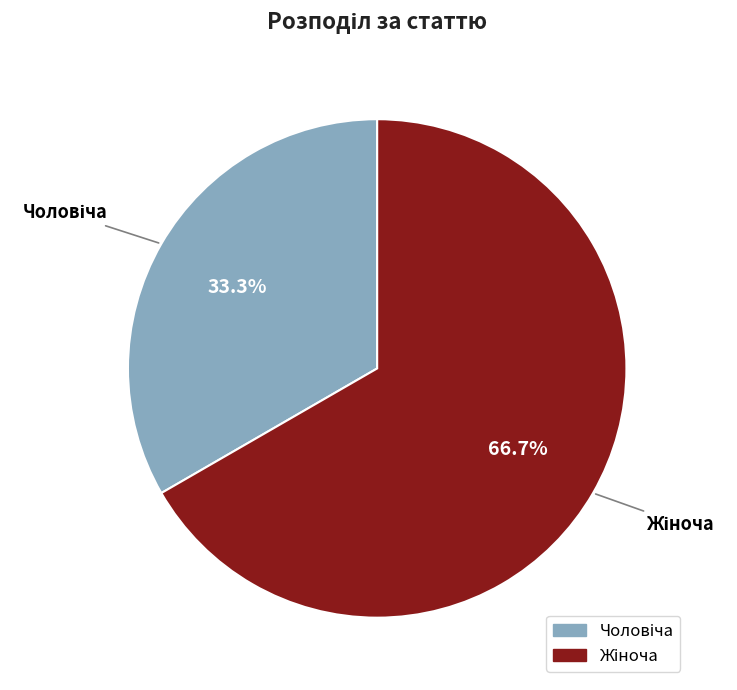

Is there any slice that represents more than half of the pie?

Yes